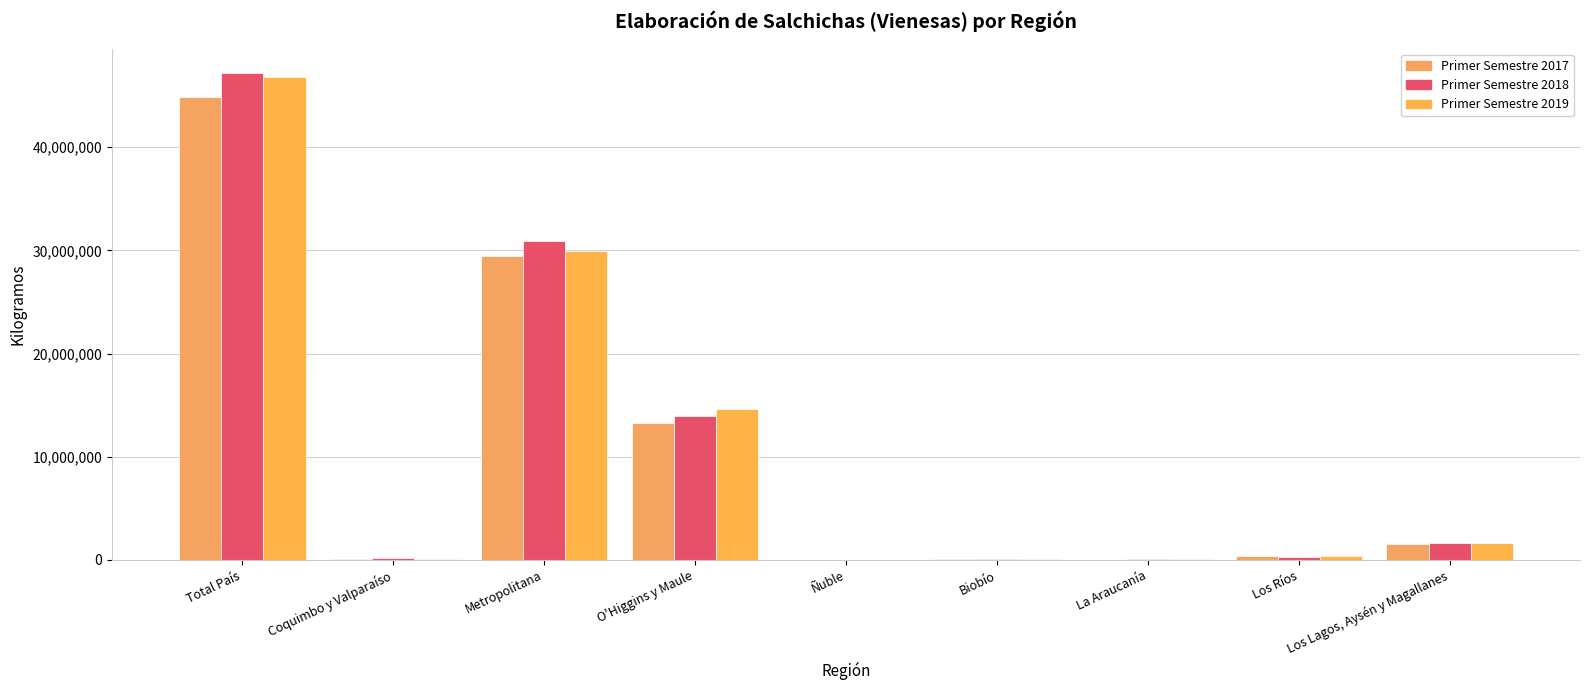

How many distinct data groups are displayed?

3